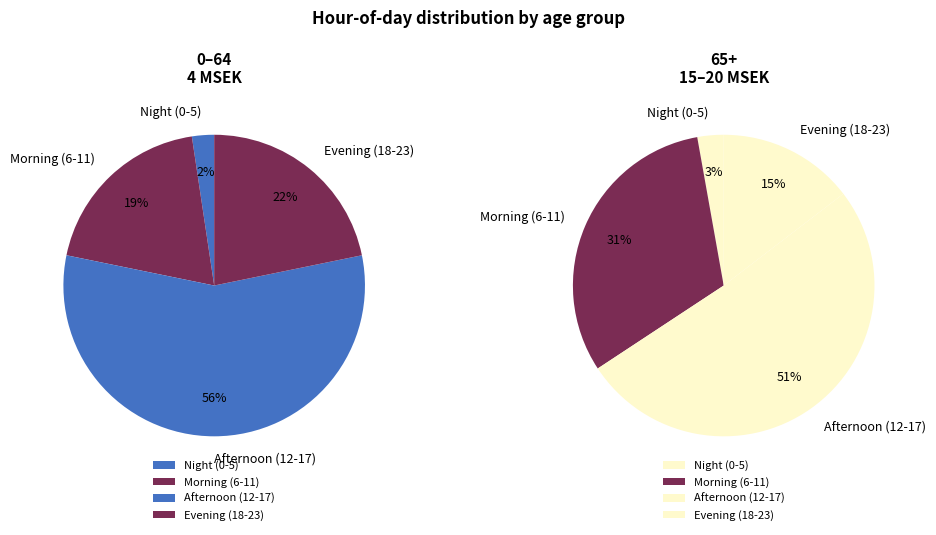

Is it true that 16 is 9% of the pie?

True